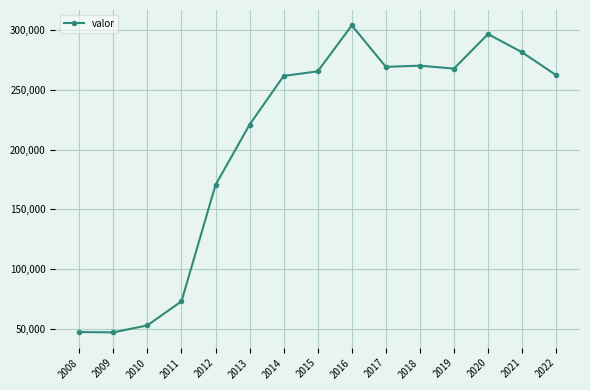

The value at 2022 is 262298. True or false?

True